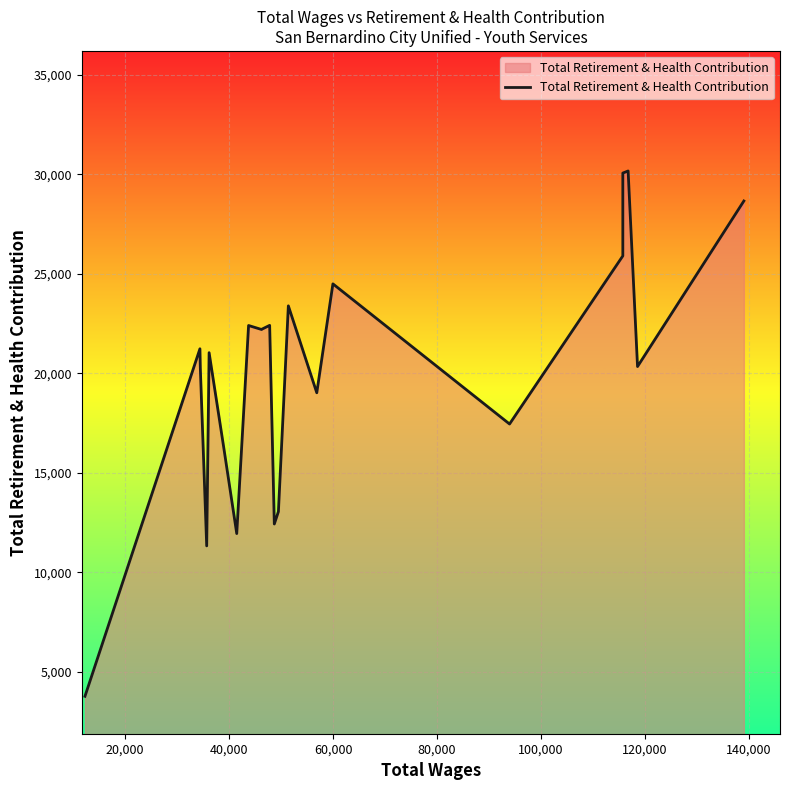

What is the minimum value shown in the chart?

3764